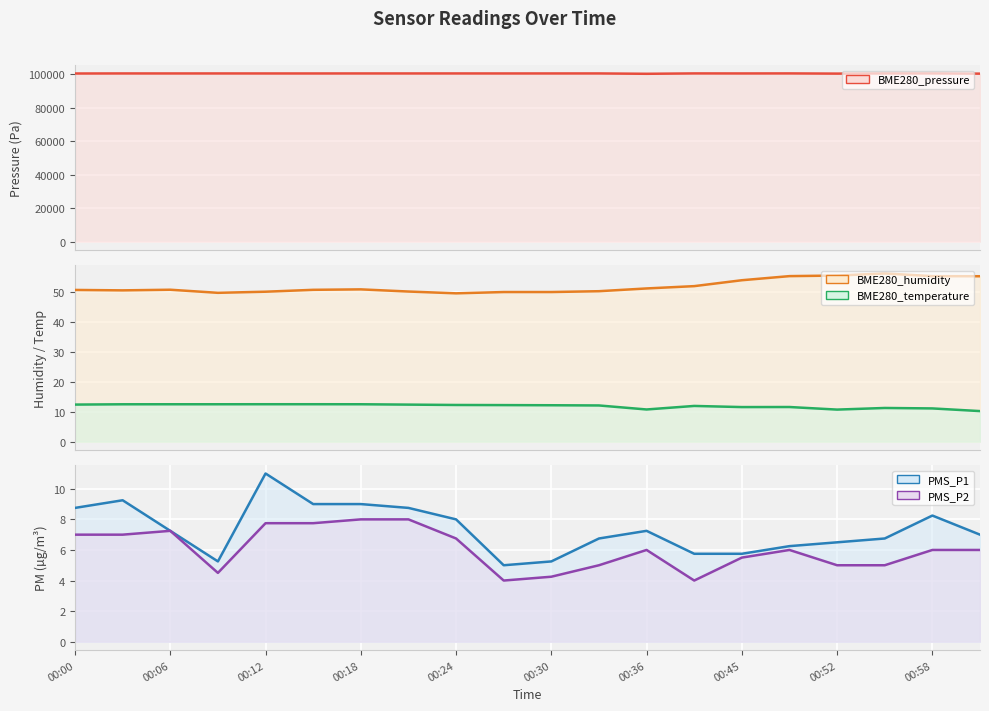

Which has a higher value, 19 or 00:45?

00:45